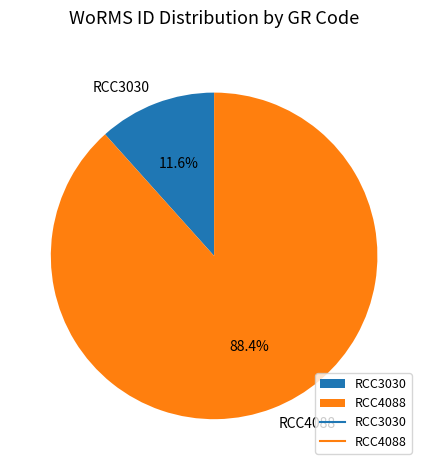

How many slices are in this pie chart?

2